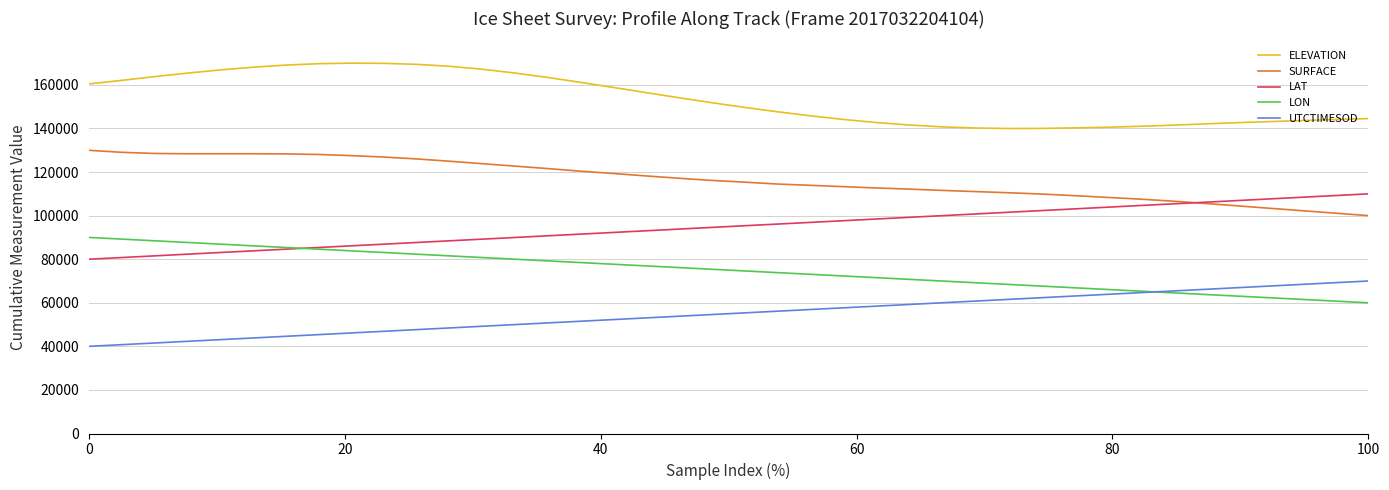

What is the minimum value for ELEVATION?

140000.0